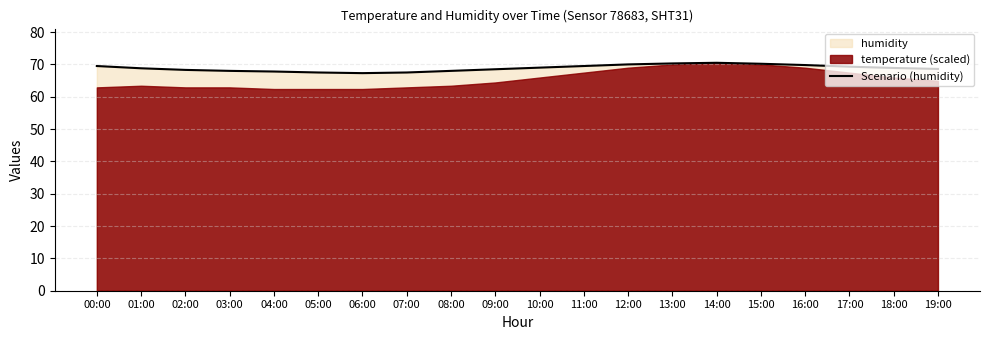

Which label corresponds to the smallest value in the chart?

06:00